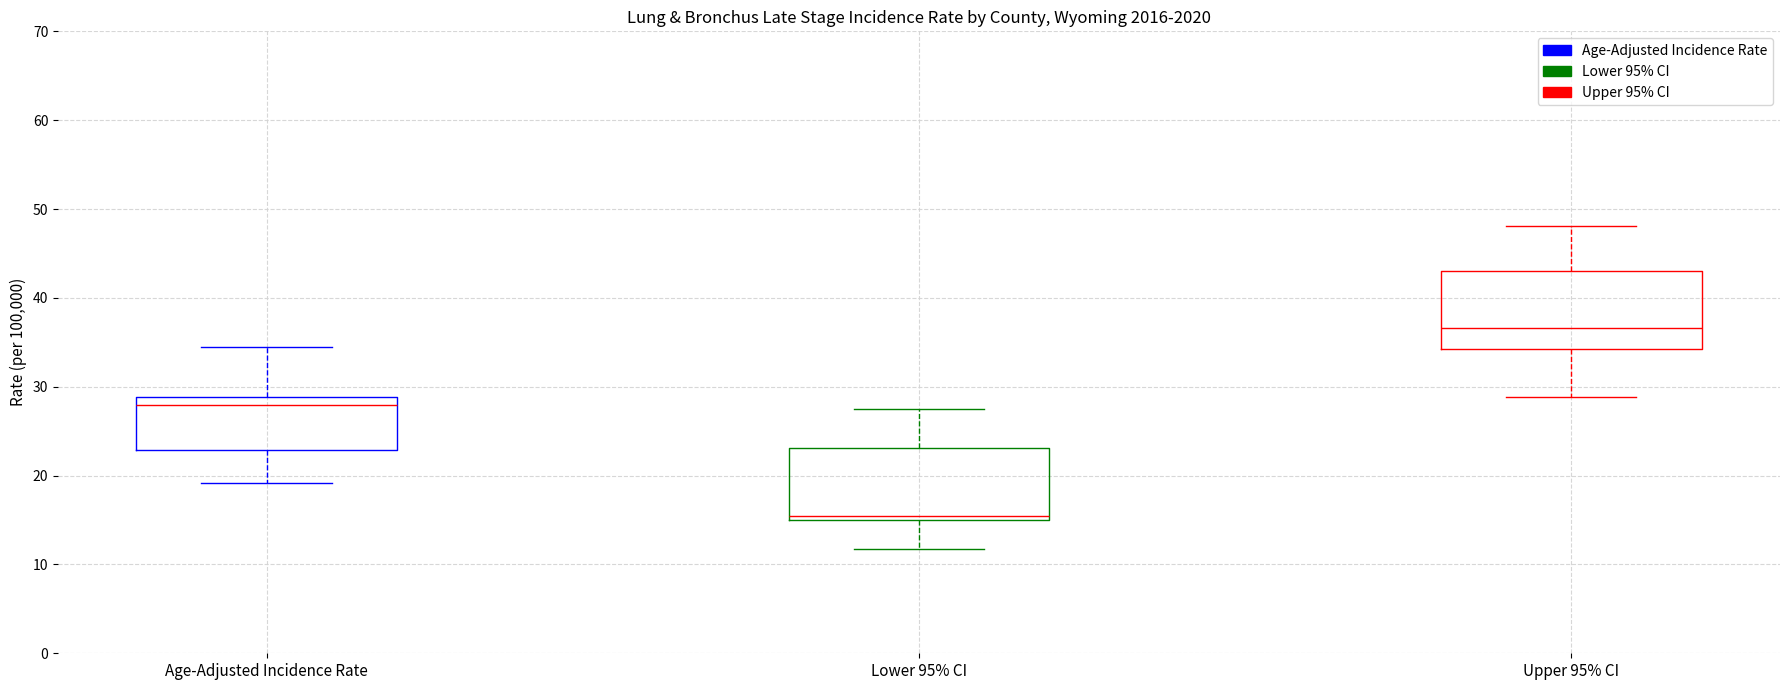

Reading left to right, read every box against the y-axis: the position of its median line, the range the box covers, and the ends of its whiskers. The values are not printed on the chart, so give them approximately, as read against the axis.

Age-Adjusted Incidence Rate: median 28, box 23 to 29, whiskers 19 to 35
Lower 95% CI: median 16, box 15 to 23, whiskers 12 to 28
Upper 95% CI: median 37, box 34 to 43, whiskers 29 to 48